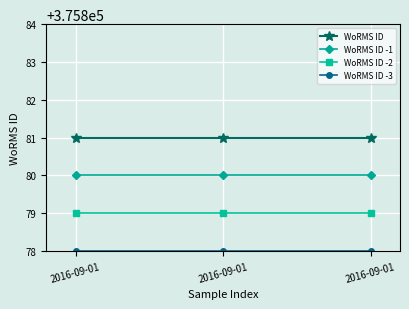

Between 2016-09-01 and 2016-09-01, which series saw the biggest shift?

WoRMS ID